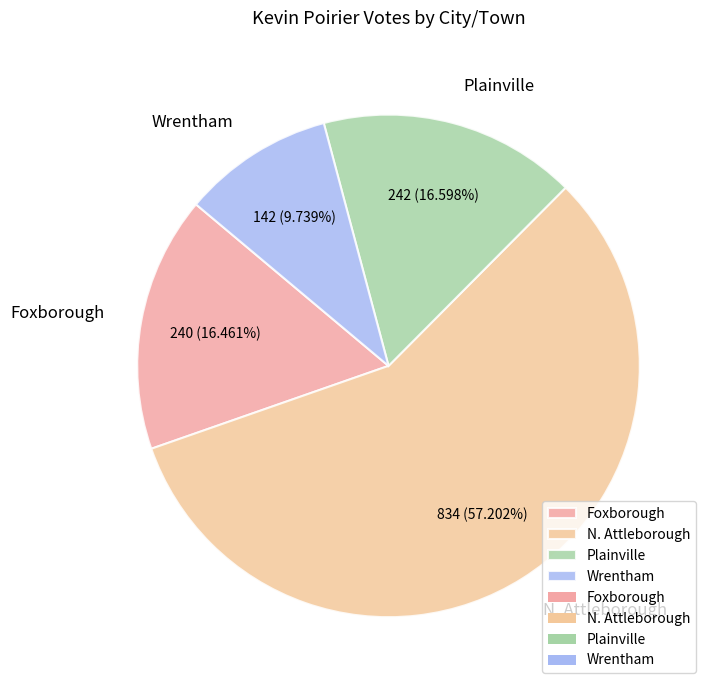

To the nearest percent, what portion does Foxborough represent?

16%